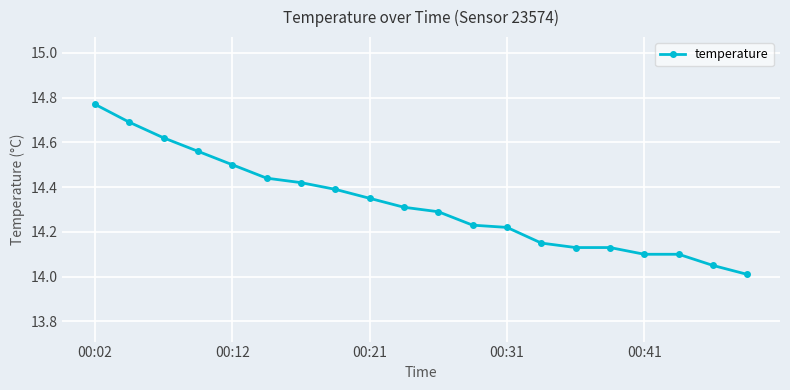

What is the smallest value displayed?

14.0